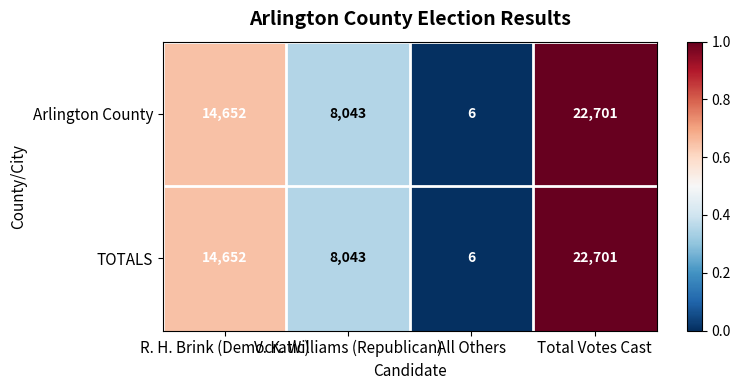

How many Arlington County values are between 8043 and 22701?

3